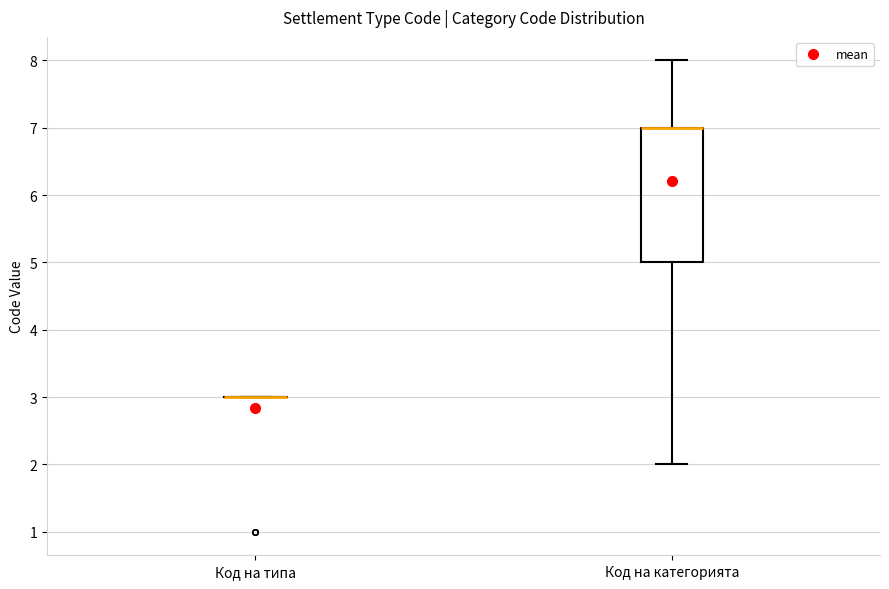

Which box is the tallest, from its lower edge to its upper edge?

Код на категорията